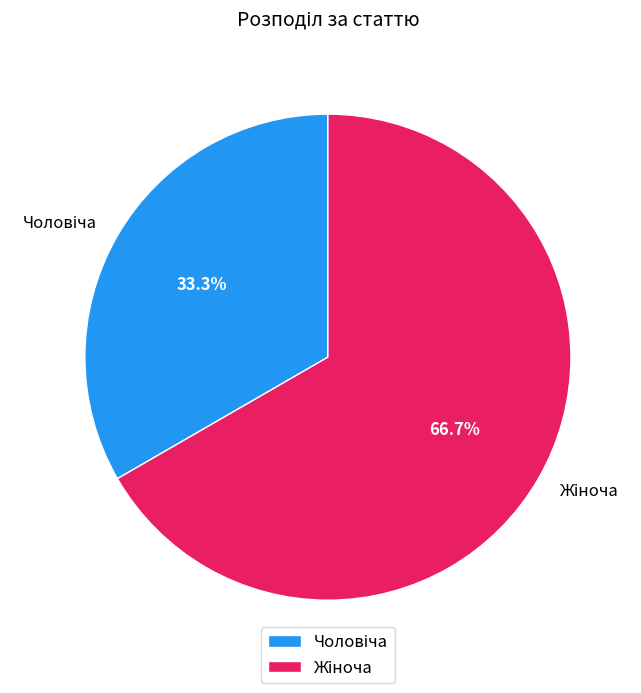

Is there any slice that represents more than half of the pie?

Yes